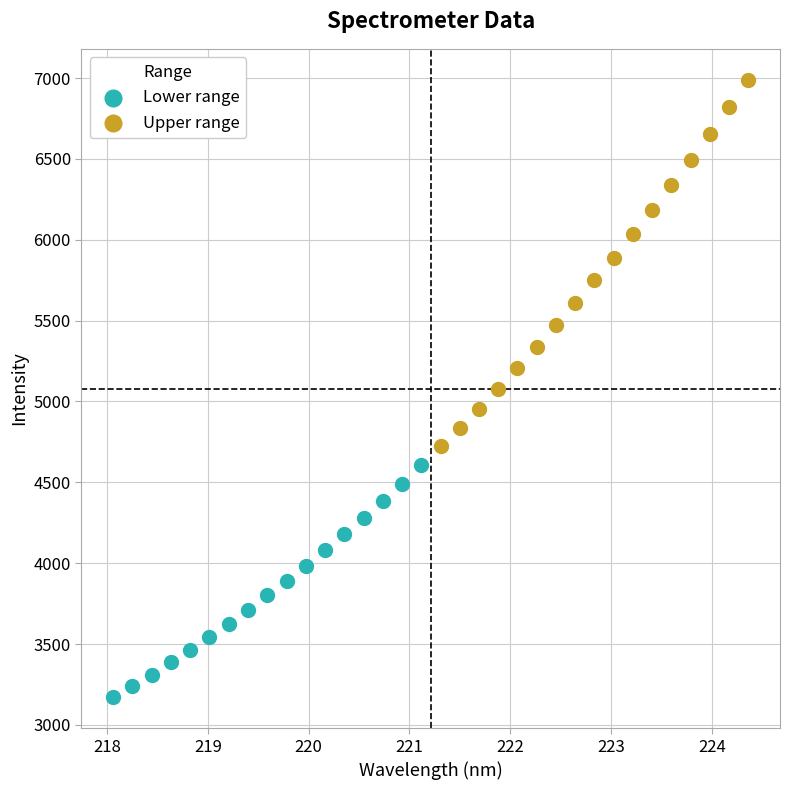

Which series has the widest spread of Y values?

Upper range